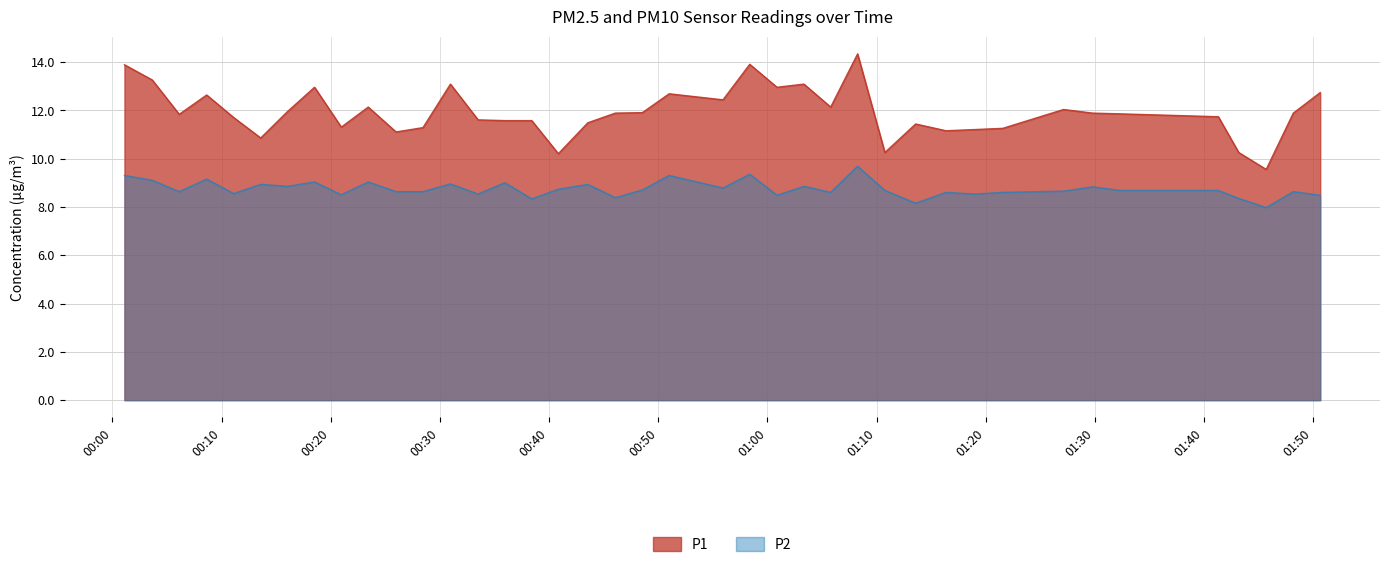

True or false: P1 and P2 intersect in this chart.

False